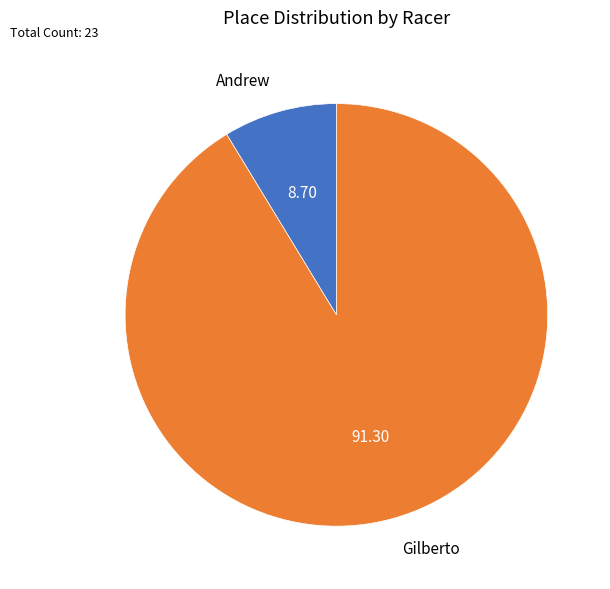

Between Andrew and Gilberto, which is larger?

Gilberto